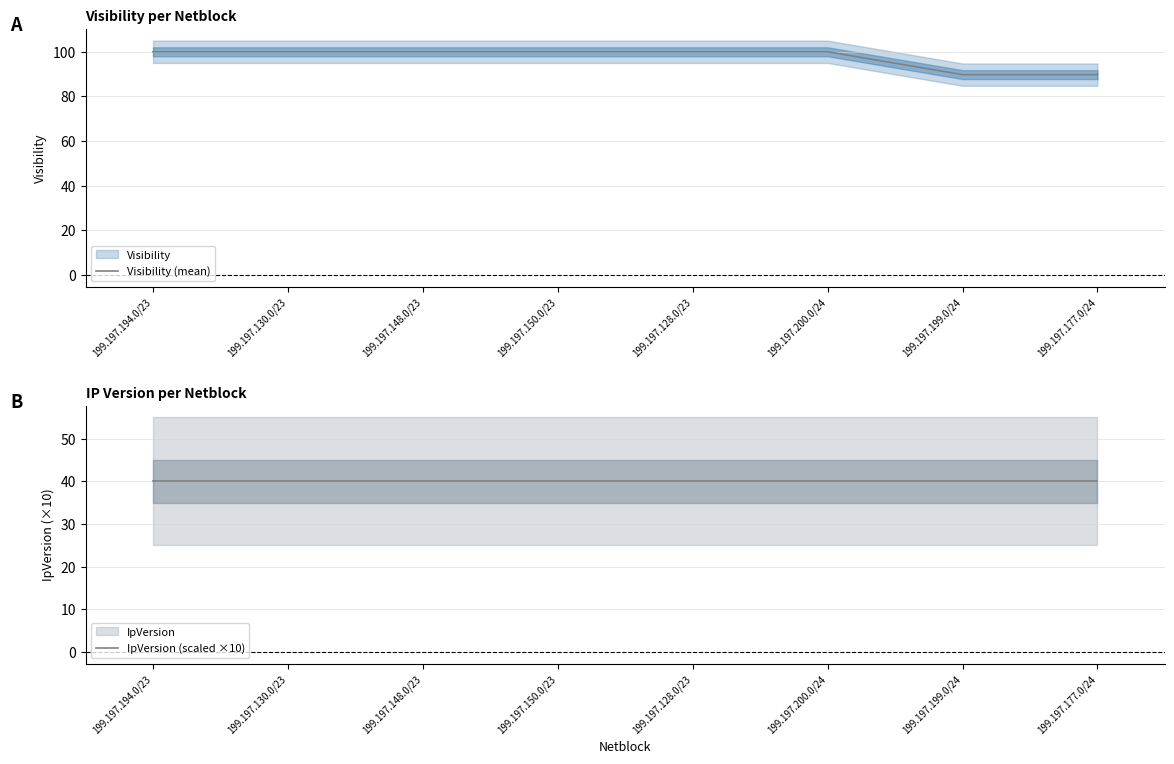

Reading left to right, list all the values displayed in this chart.

Visibility (mean): 100.0	100.0	100.0	100.0	100.0	100.0	89.8	89.8
IpVersion (scaled ×10): 40.0	40.0	40.0	40.0	40.0	40.0	40.0	40.0